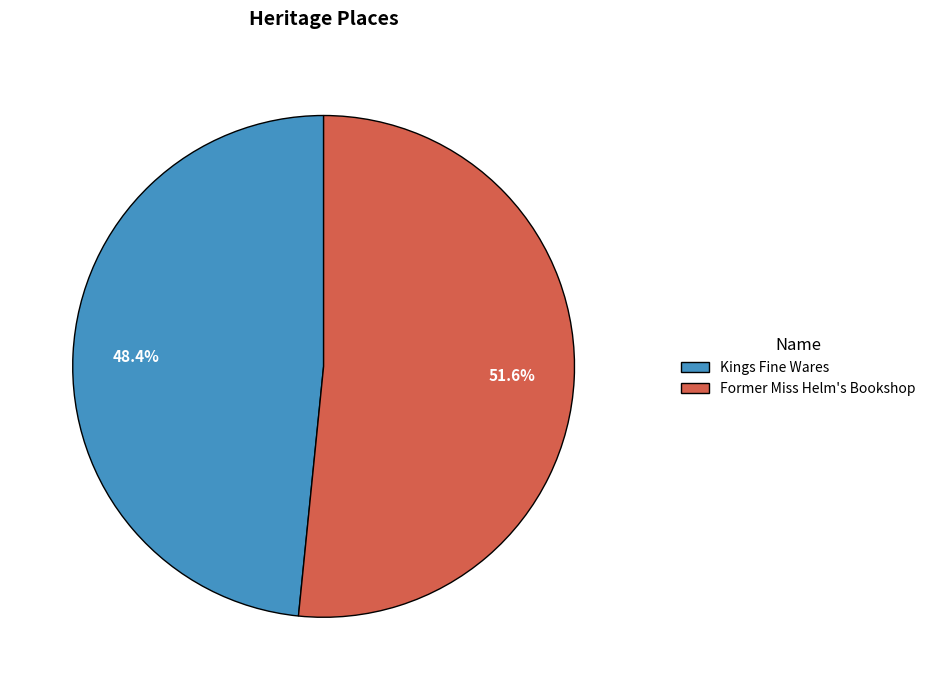

The Kings Fine Wares slice represents 48% of the pie. True or false?

True